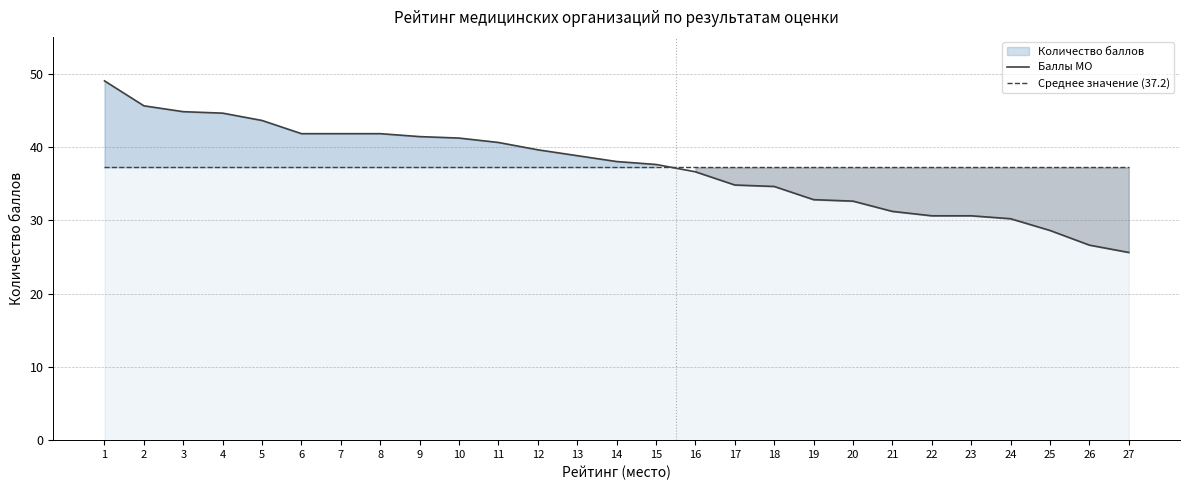

Where do Среднее значение (37.2) and Баллы МО first cross each other?

15 and 16